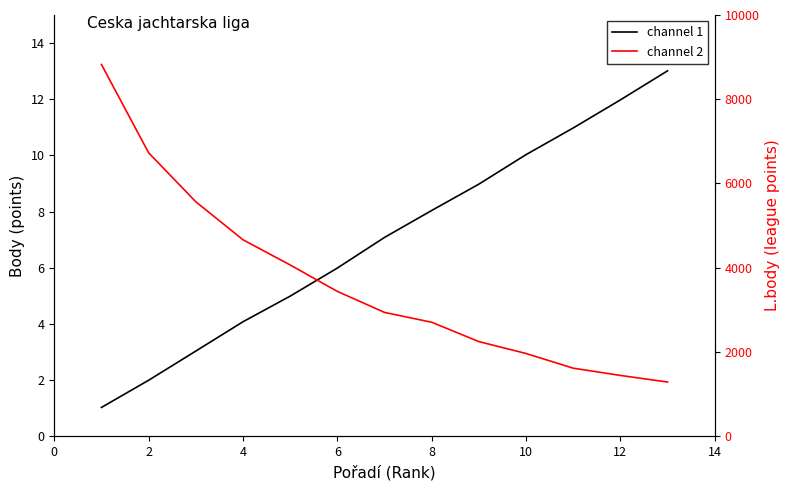

True or false: channel 1 has more than 0 interior local peaks.

False